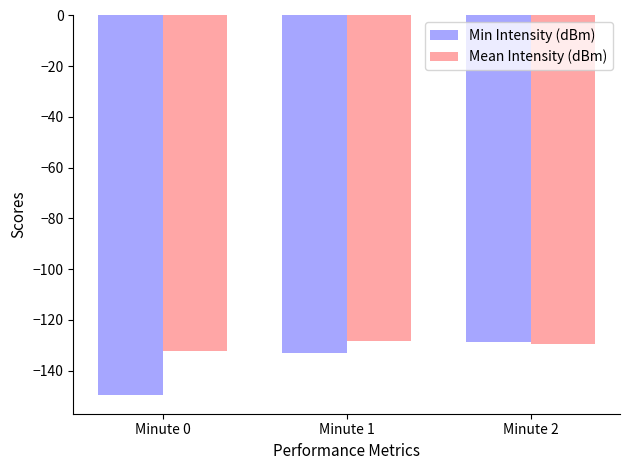

Which series has the largest range (max minus min)?

Min Intensity (dBm)